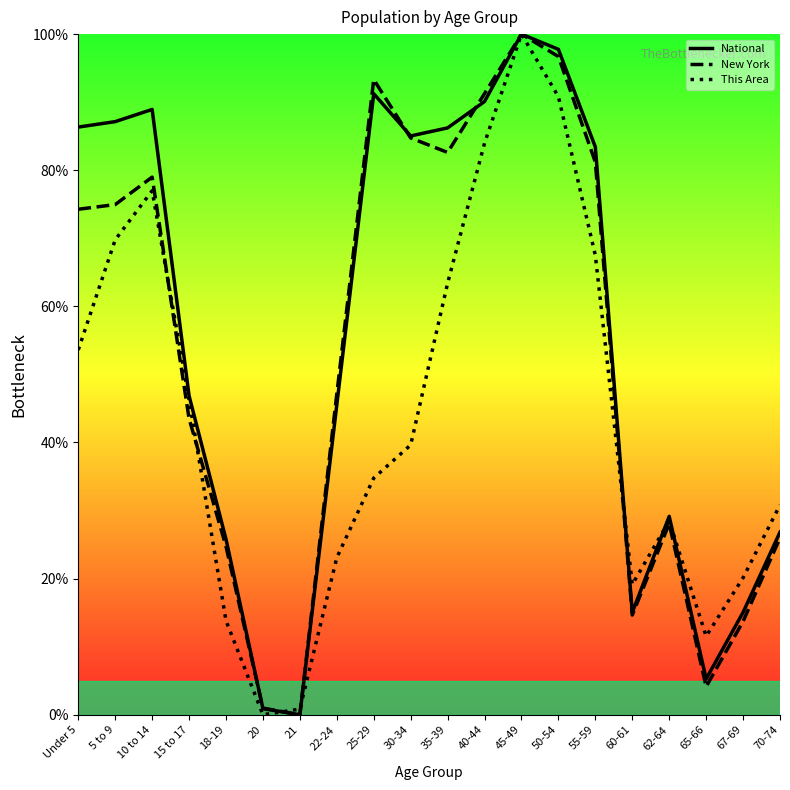

In This Area, how many points are higher than both neighbors (excluding endpoints)?

3